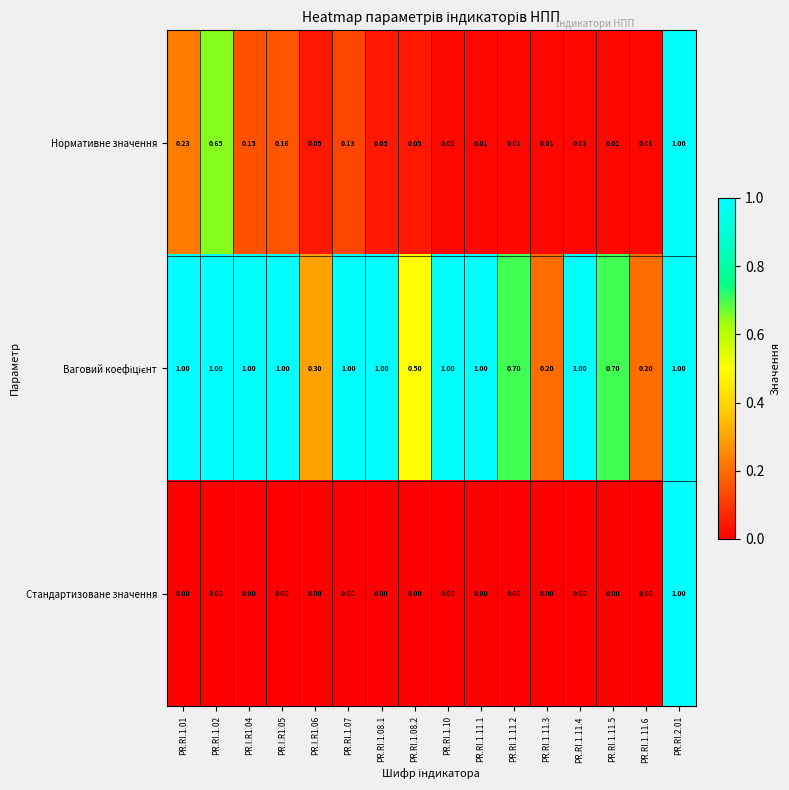

At which category is the sum across all series the highest?

PR.RI.2.01